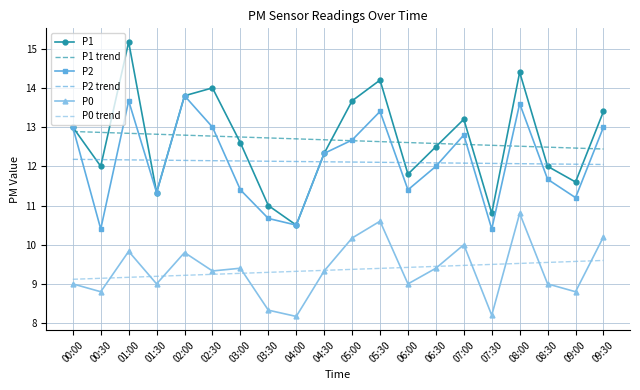

Between 03:00 and 04:30, which series saw the biggest shift?

P2